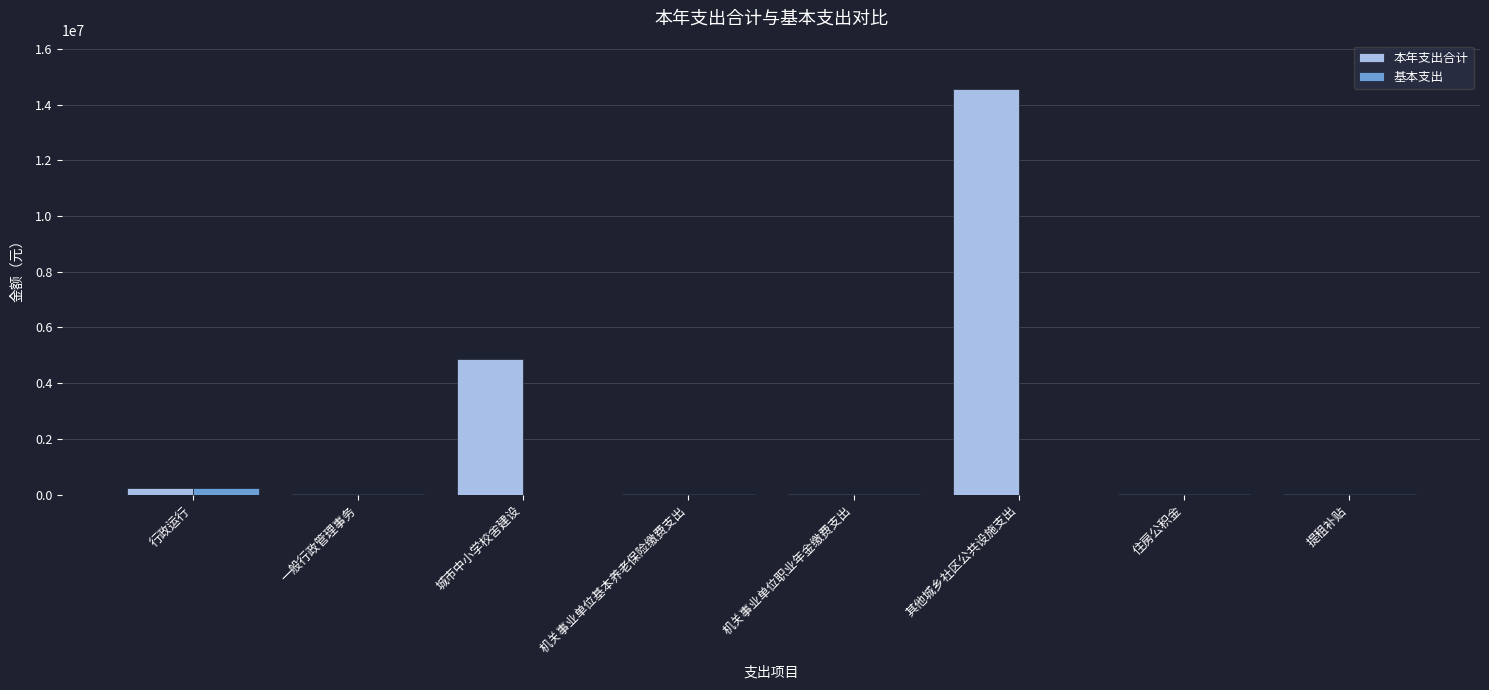

What is the average value of the 本年支出合计 series?

2468163.2